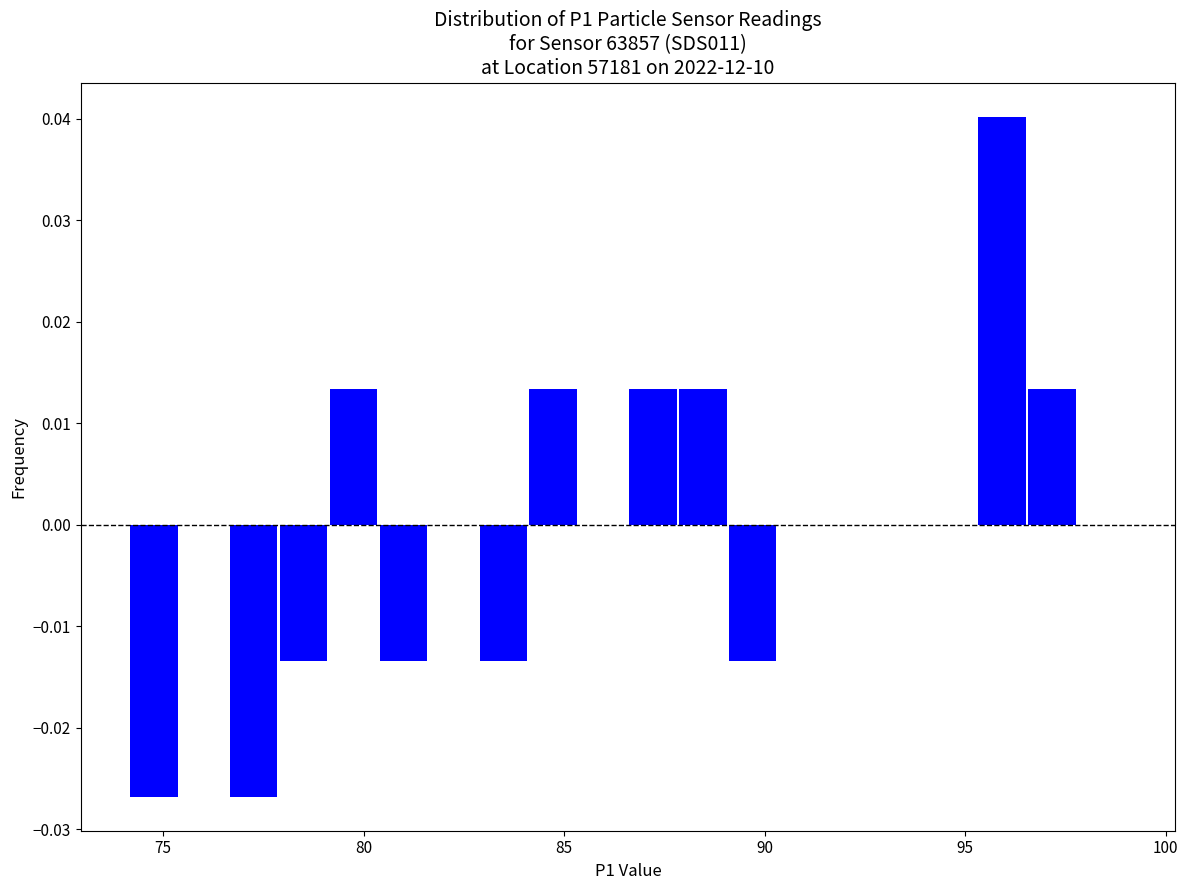

Read against the x-axis, roughly where is the centre of the tallest bar?

96.0